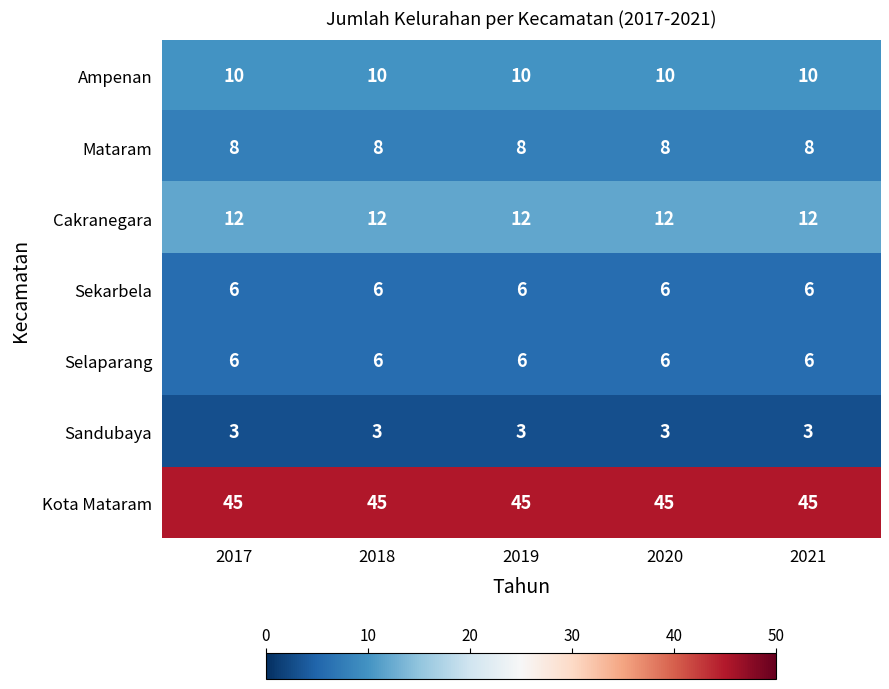

What value does the Cakranegara series have at 2017?

12